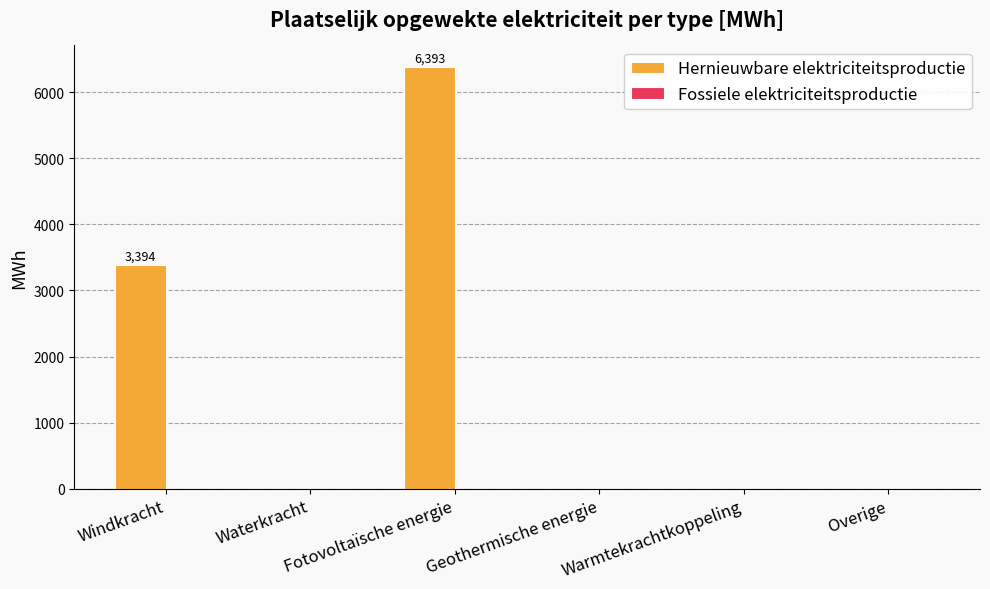

The chart shows a value of 0.0 at Waterkracht. True or false?

True